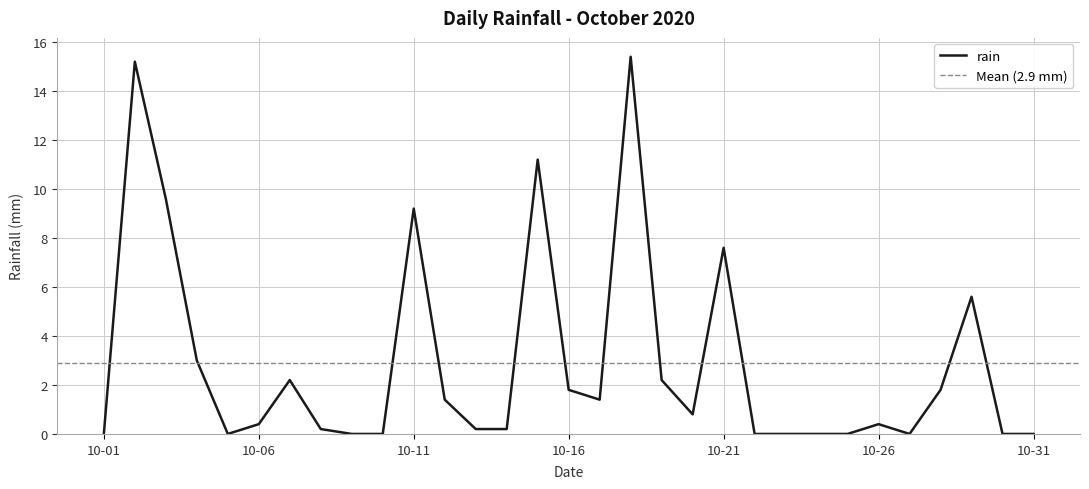

What is the average value?

2.9